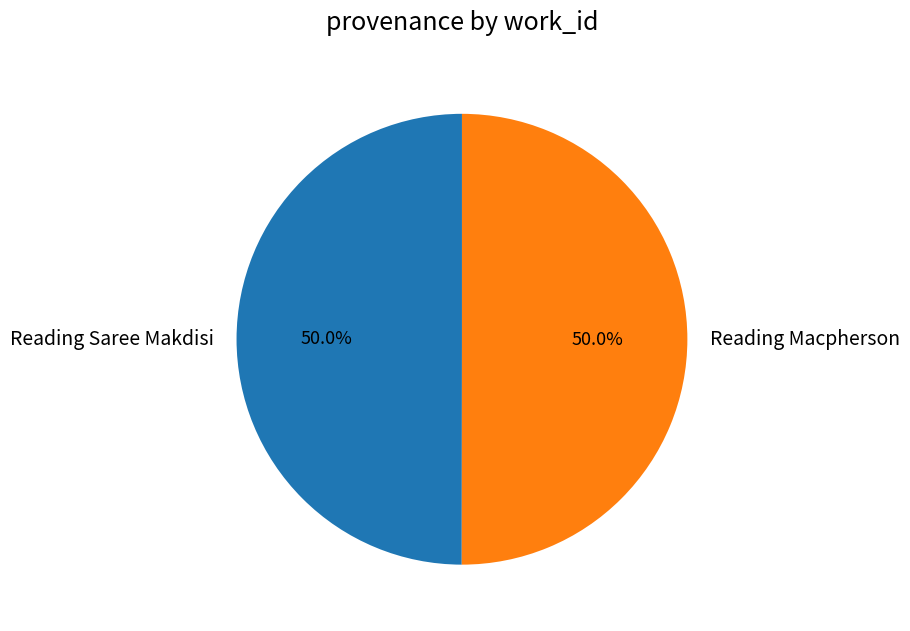

Combined, do Reading Macpherson and Reading Saree Makdisi account for over 50%?

Yes